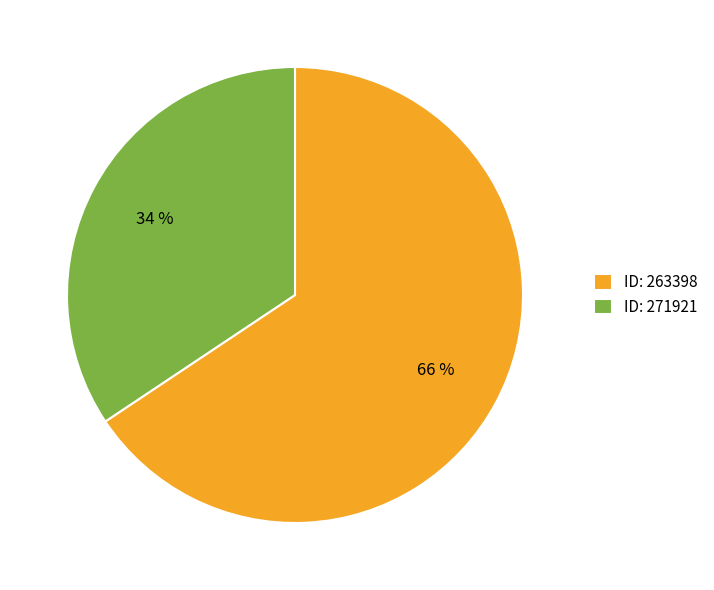

To the nearest percent, what is the average slice percentage?

50%